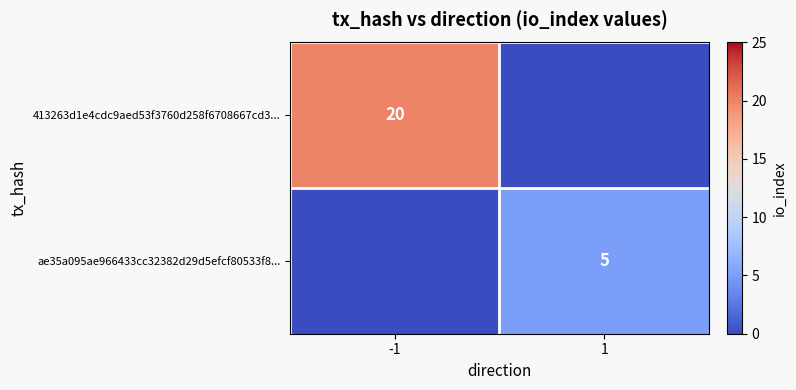

Is it true that 413263d1e4cdc9aed53f3760d258f6708667cd3... equals 26 at -1?

False